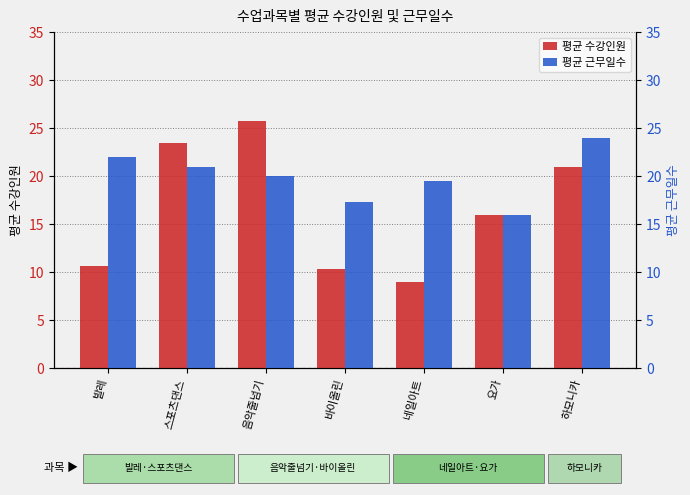

What is the sum of the 평균 수강인원 values at 네일아트 and 바이올린?

19.3